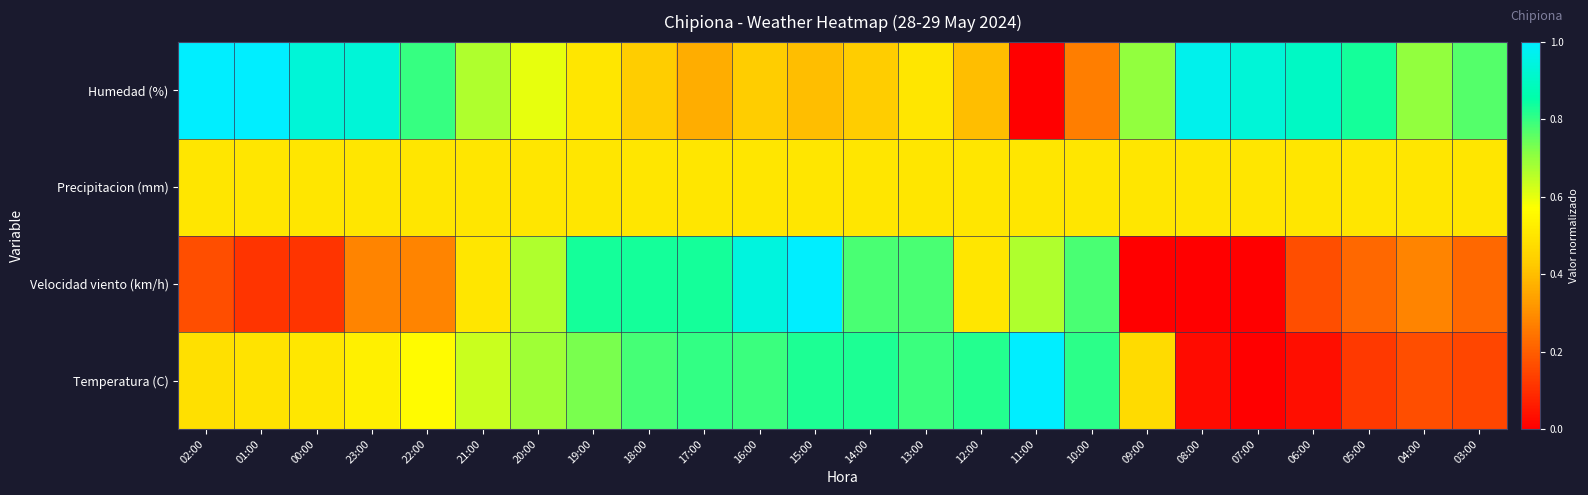

Reading right to left, list all the values displayed in this chart.

03:00=0.8	04:00=0.7	05:00=0.8	06:00=0.9	07:00=0.9	08:00=1.0	09:00=0.7	10:00=0.3	11:00=0.0	12:00=0.4	13:00=0.5	14:00=0.4	15:00=0.4	16:00=0.4	17:00=0.4	18:00=0.4	19:00=0.5	20:00=0.6	21:00=0.7	22:00=0.8	23:00=0.9	00:00=0.9	01:00=1.0	02:00=1.0